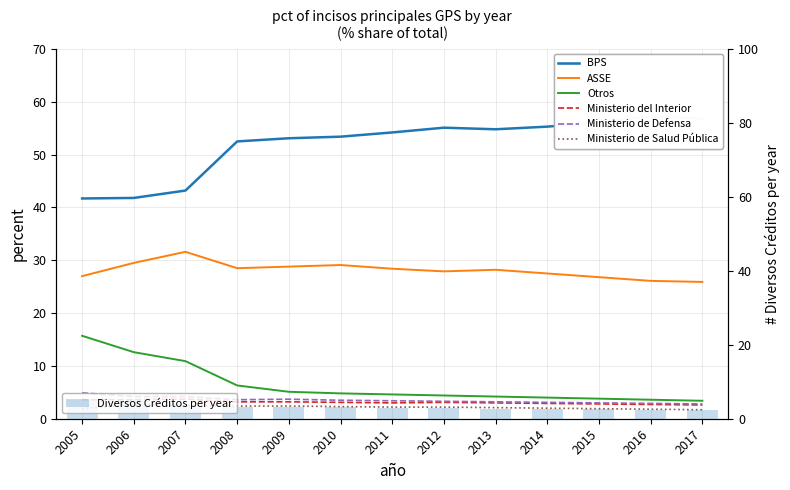

Where does the Ministerio del Interior series first go above 3?

2005